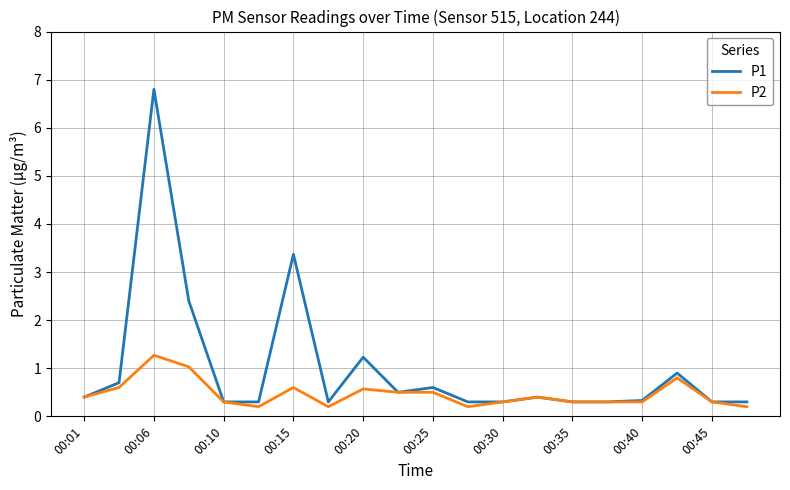

Which series has the largest total across all categories?

P1